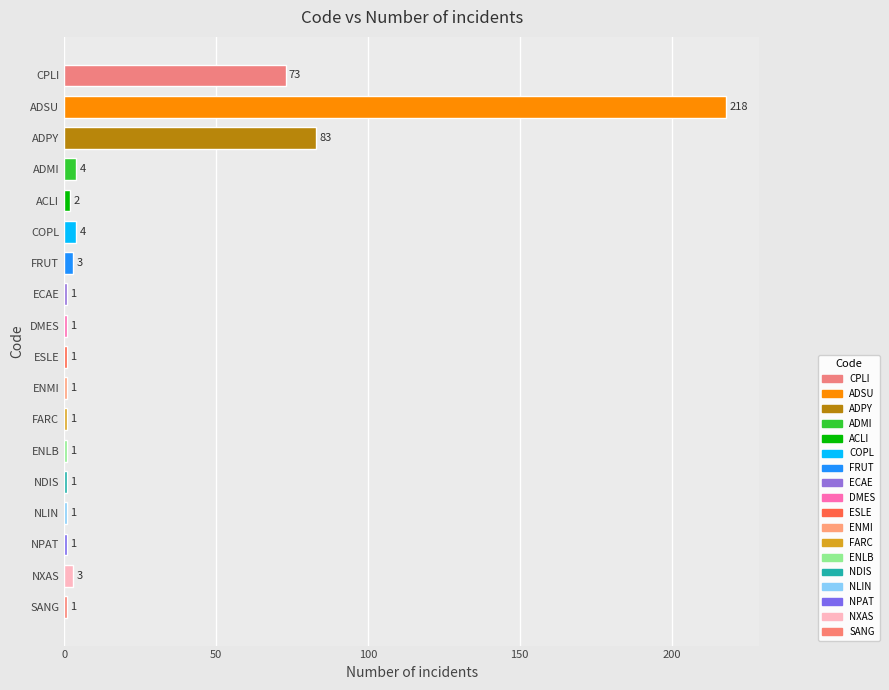

What is the minimum value shown in the chart?

1